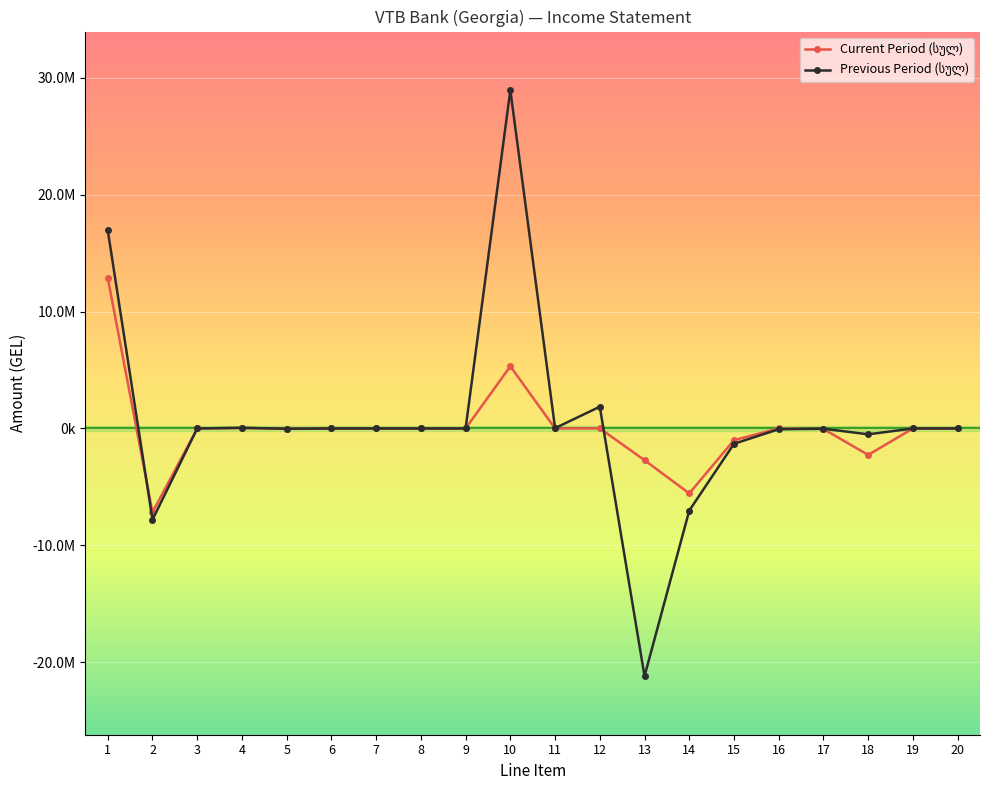

Where is the first local maximum for Current Period (სულ)?

4